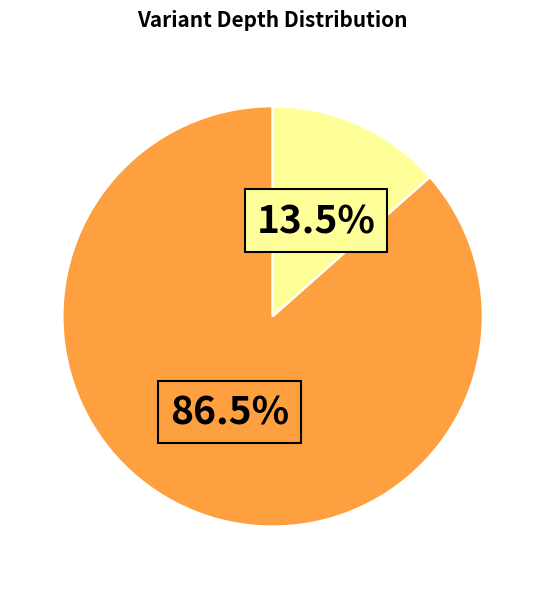

Count the number of slices in the pie.

2